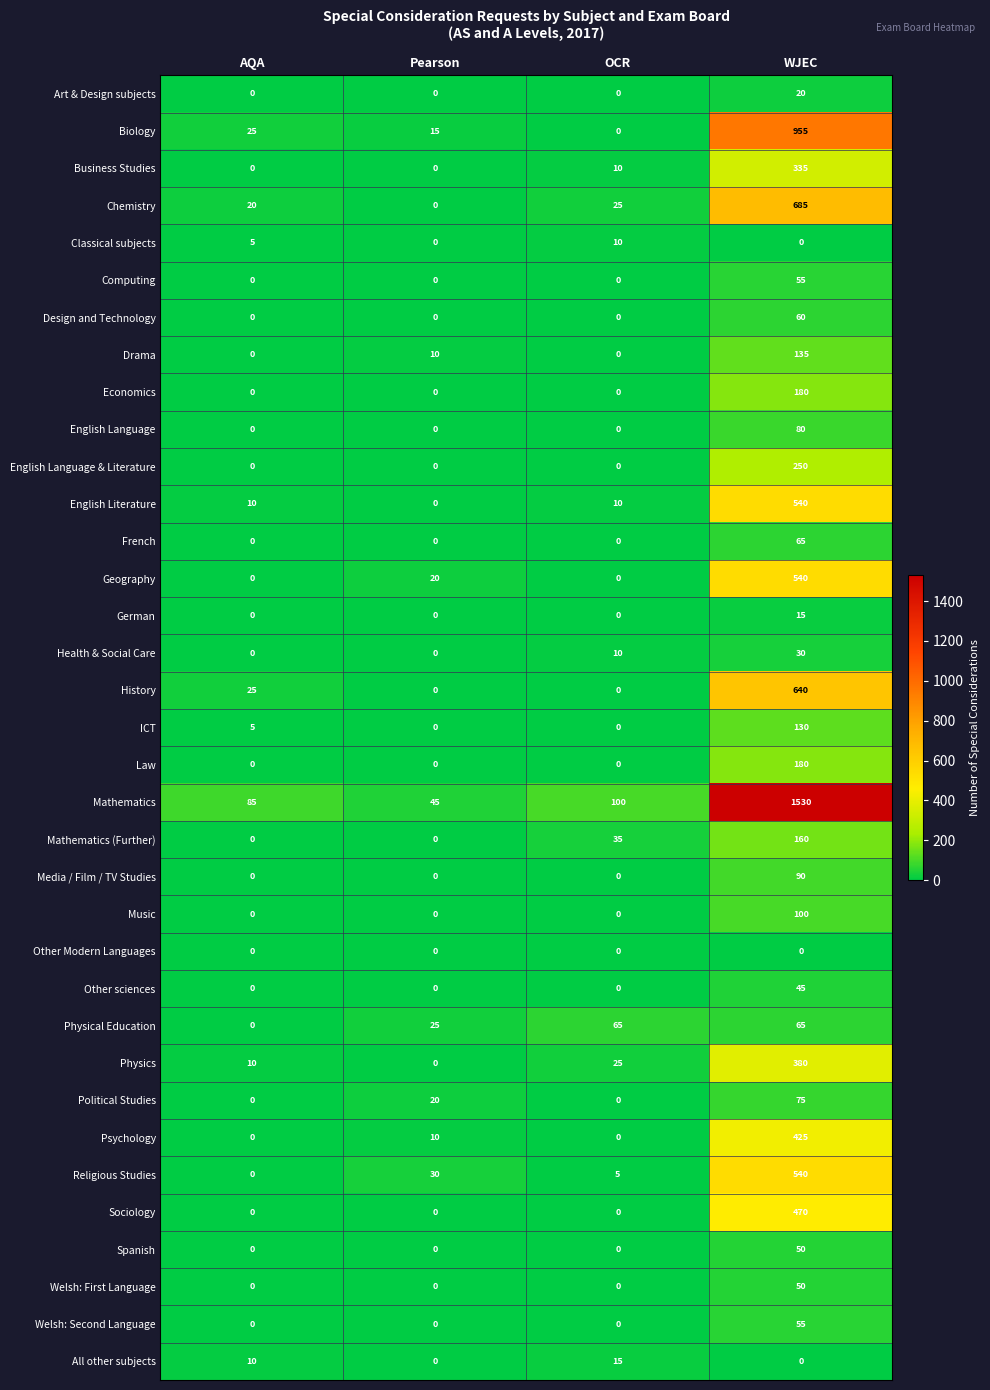

What is the maximum value for Economics?

180